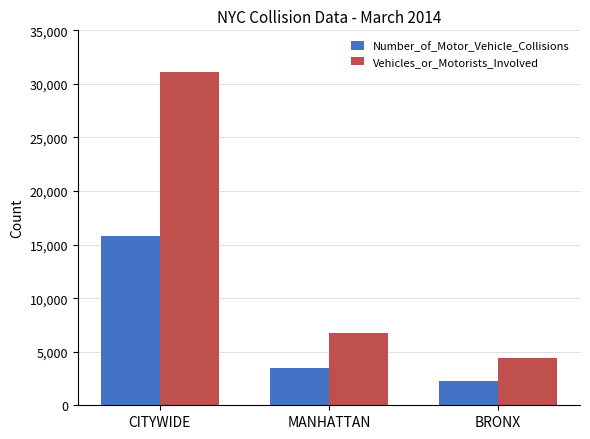

Is it true that Vehicles_or_Motorists_Involved equals 1745 at MANHATTAN?

False